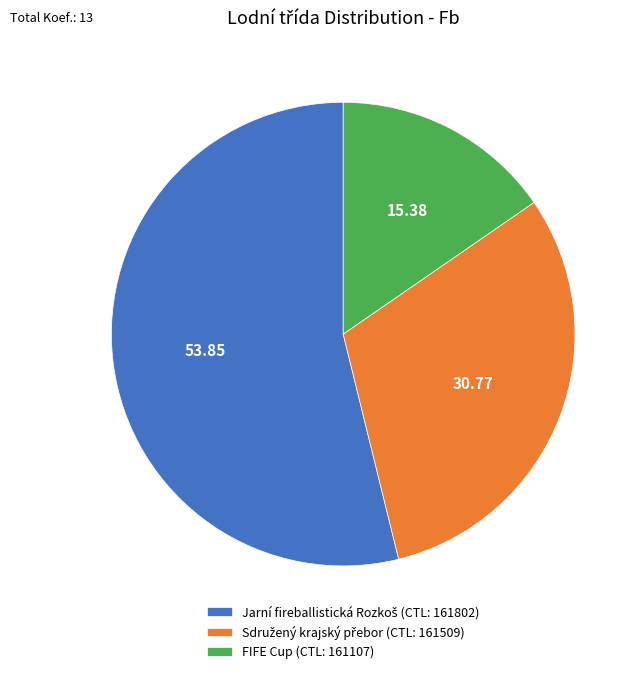

What is the smallest slice in the pie chart?

FIFE Cup (CTL: 161107)